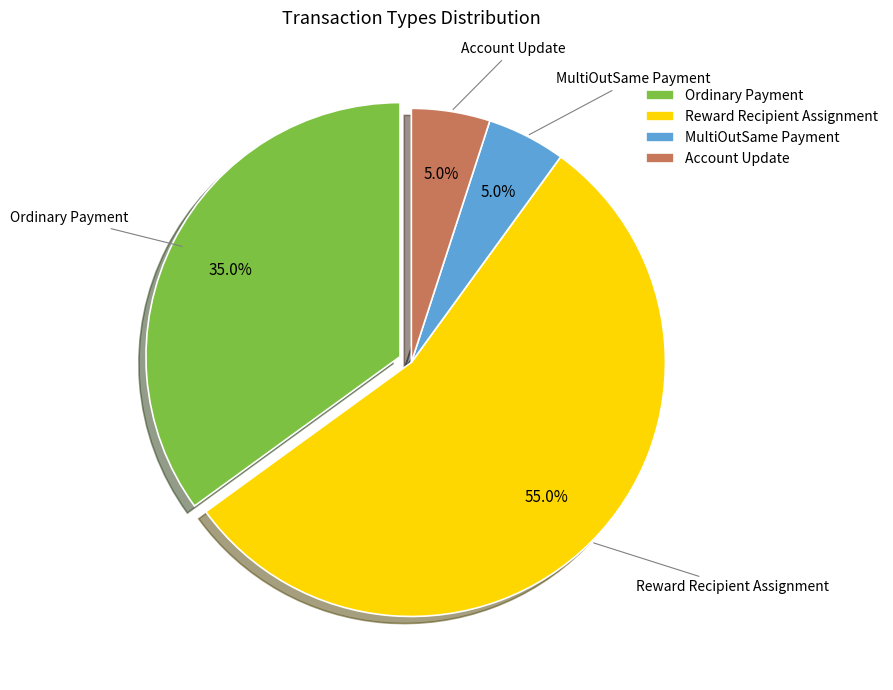

Combined, do MultiOutSame Payment and Reward Recipient Assignment account for over 50%?

Yes